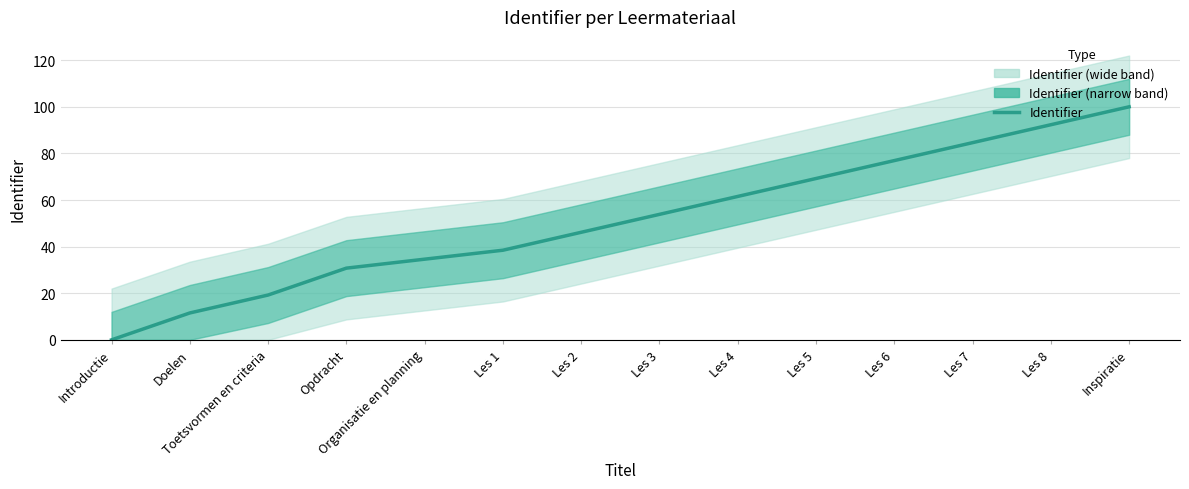

Approximately how many times larger is the value at Les 2 compared to Les 4?

0.8